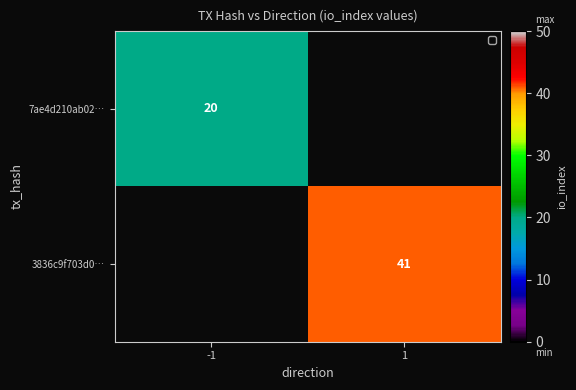

True or false: 3836c9f703d0… has a value of 41 at 1.

True